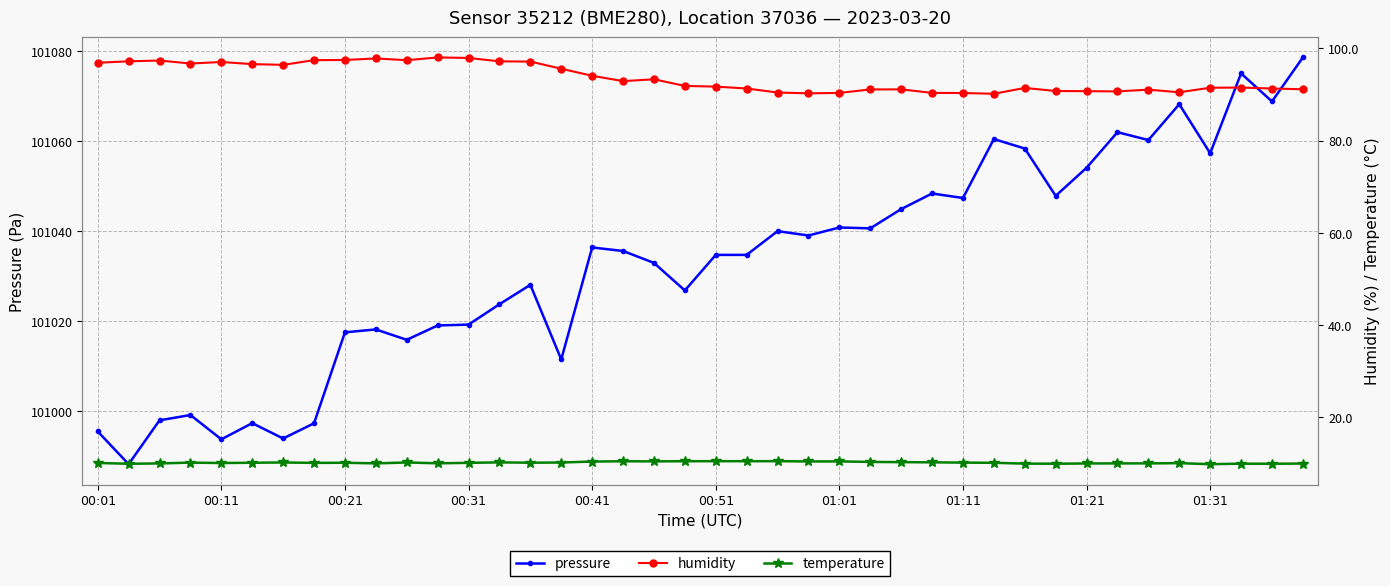

What is the maximum value for humidity?

98.0